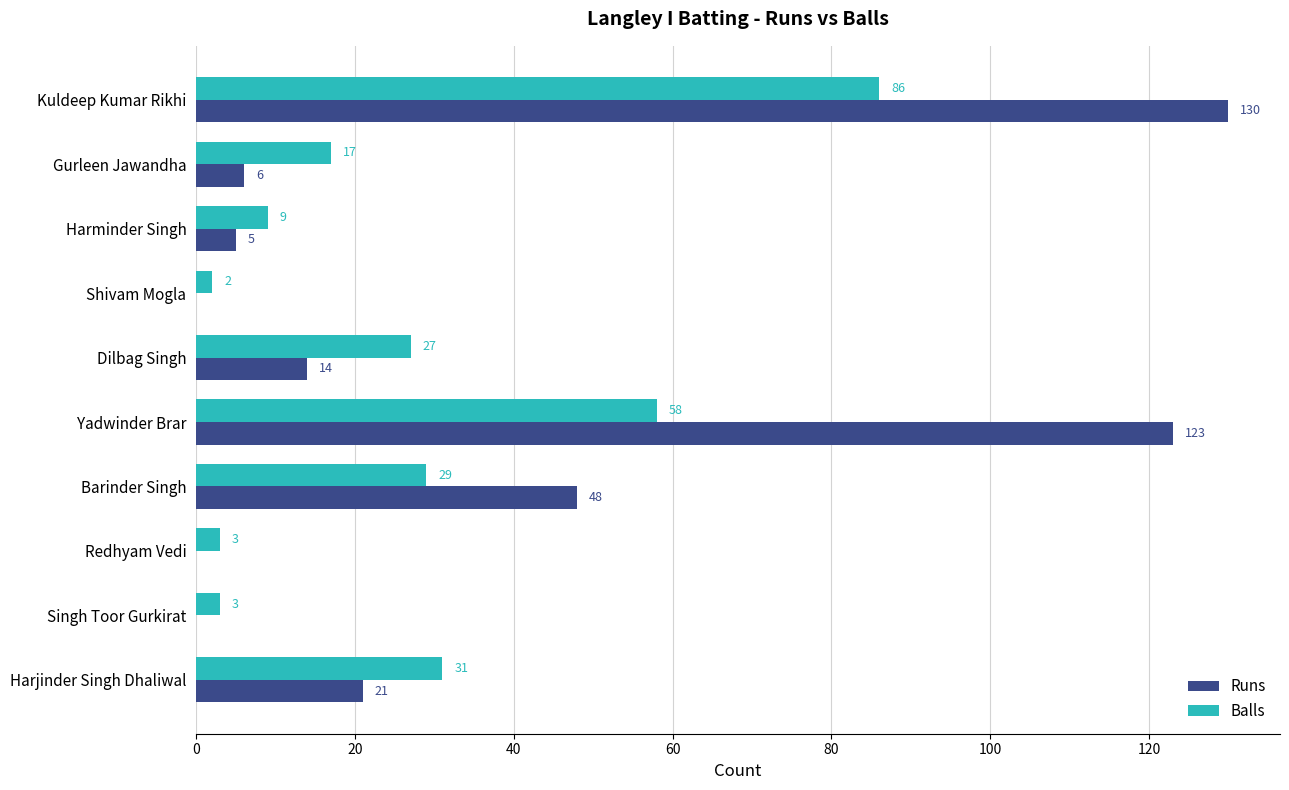

Count the number of categories in the chart.

10